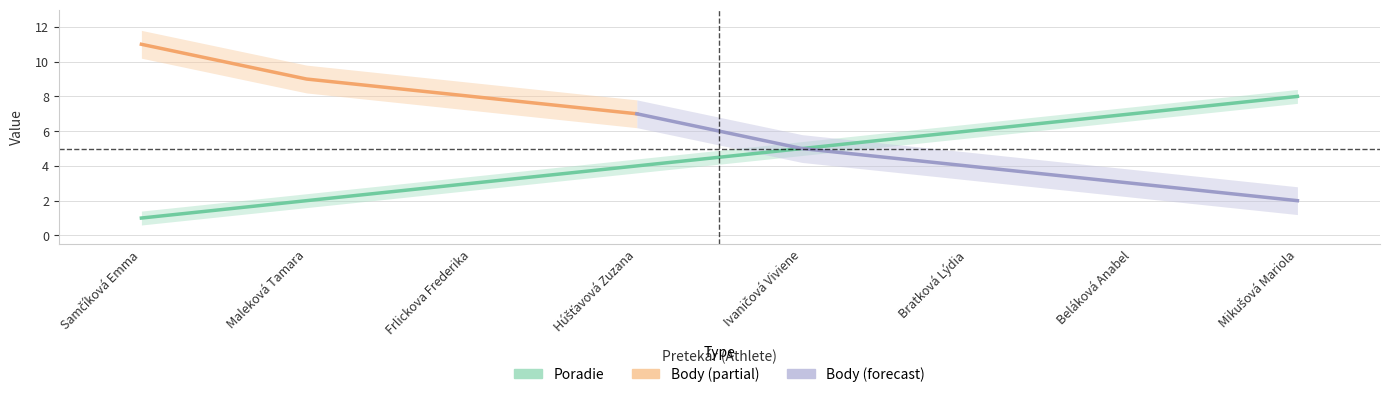

List the labels in order of value, smallest first.

Samčíková Emma, Maleková Tamara, Frlickova Frederika, Húšťavová Zuzana, Ivaničová Viviene, Bratková Lýdia, Beláková Anabel, Mikušová Mariola